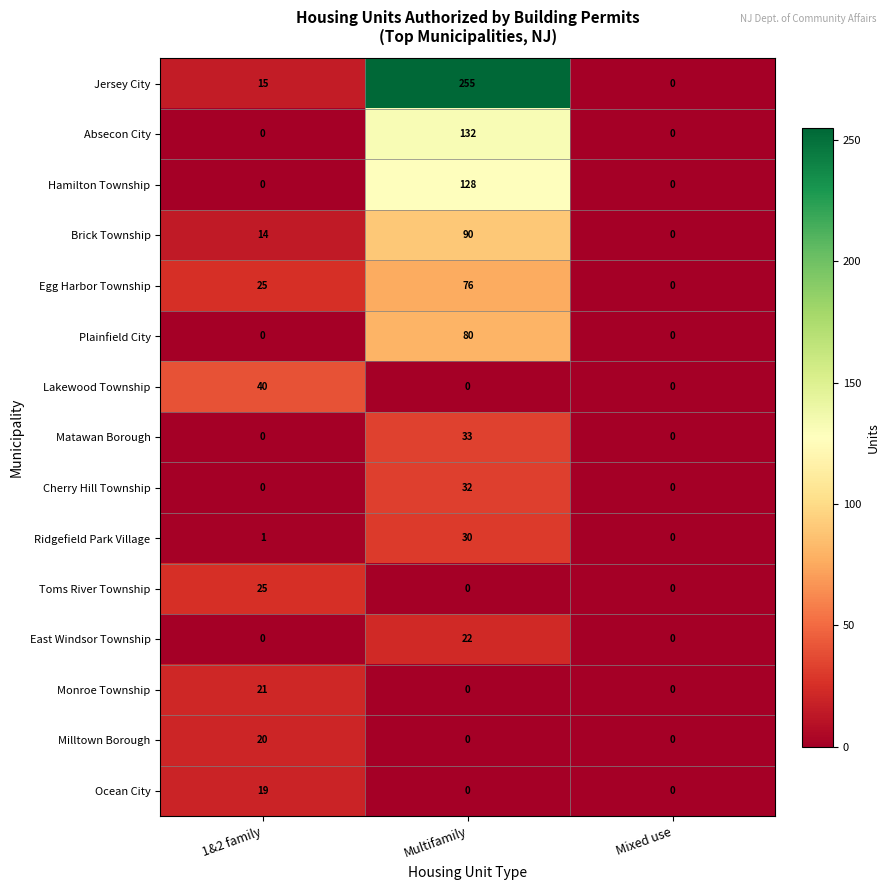

At how many categories does at least one series exceed 175?

1